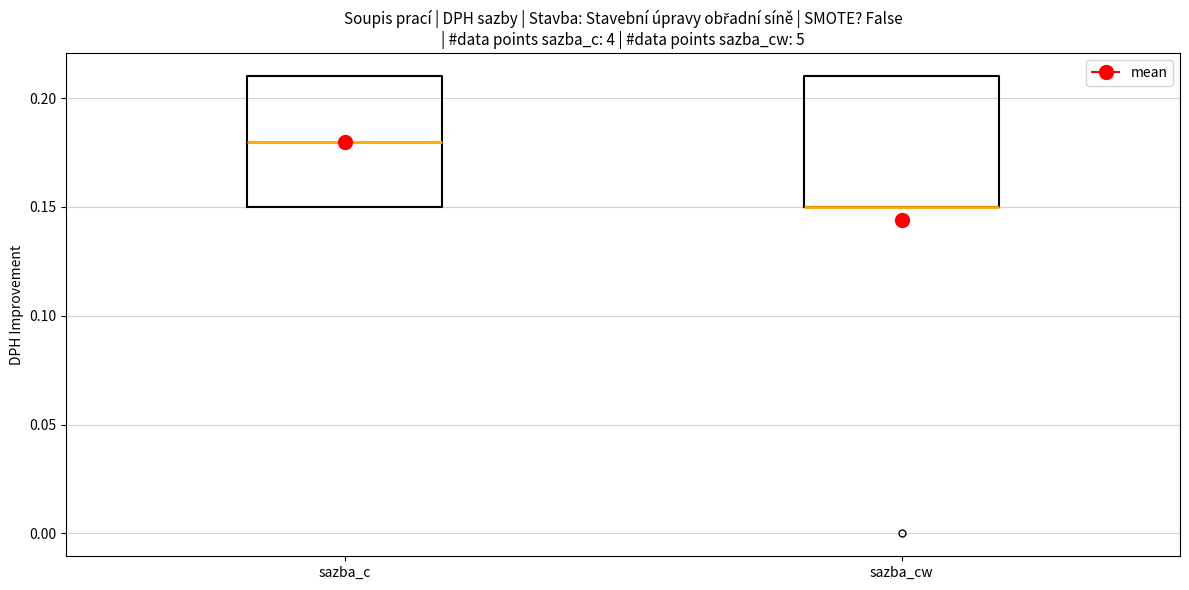

Reading left to right, read every box against the y-axis: the position of its median line, the range the box covers, and the ends of its whiskers. The values are not printed on the chart, so give them approximately, as read against the axis.

sazba_c: median 0.18, box 0.15 to 0.21, whiskers 0.15 to 0.21
sazba_cw: median 0.15 (drawn on the box's lower edge), box 0.15 to 0.21, whiskers 0.15 to 0.21